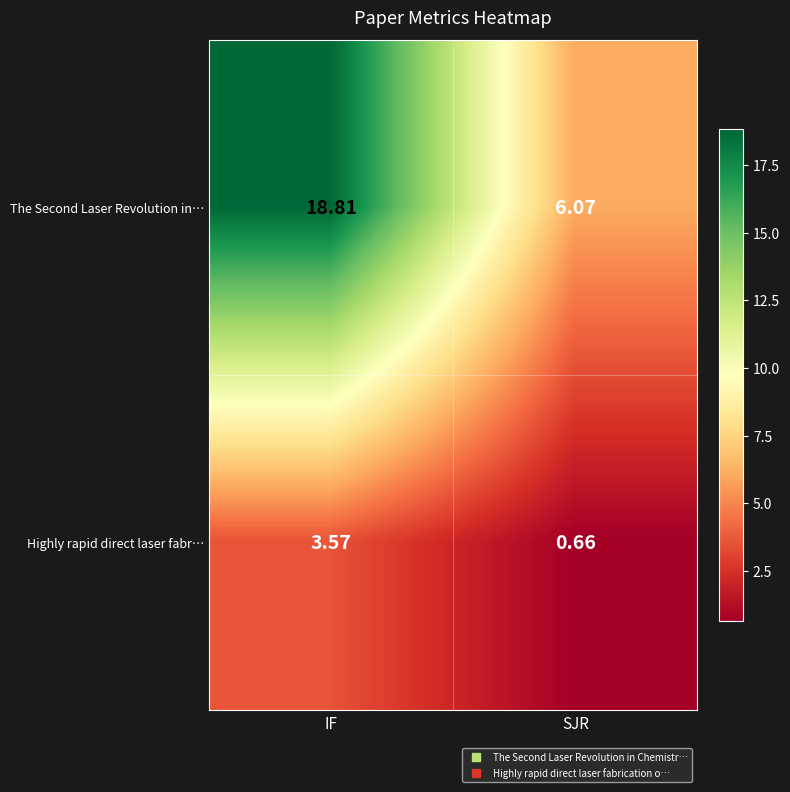

Rank the series by their average value, from lowest to highest.

Highly rapid direct laser fabr…, The Second Laser Revolution in…